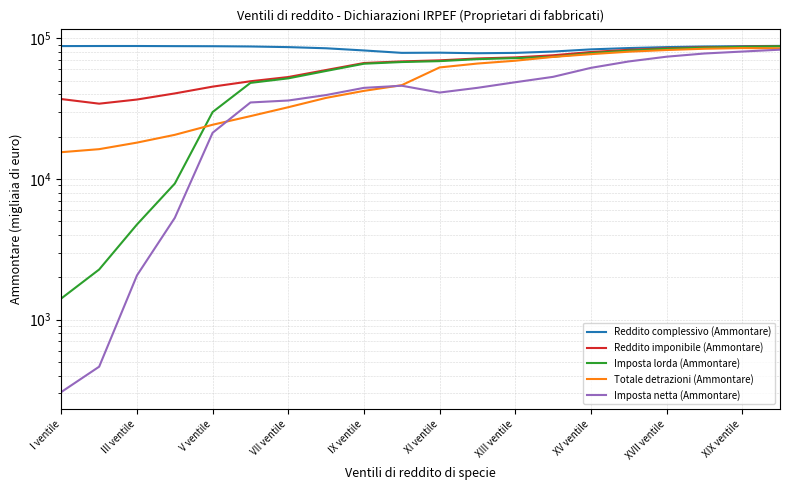

Is the value of Imposta netta (Ammontare) at III ventile greater than the value of Reddito complessivo (Ammontare) at I ventile?

No